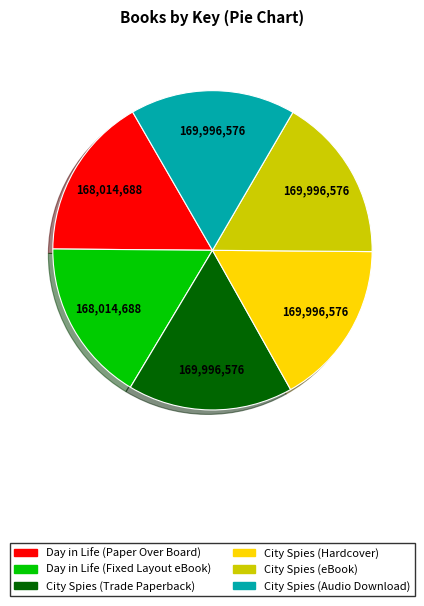

How many segments does this pie chart have?

6